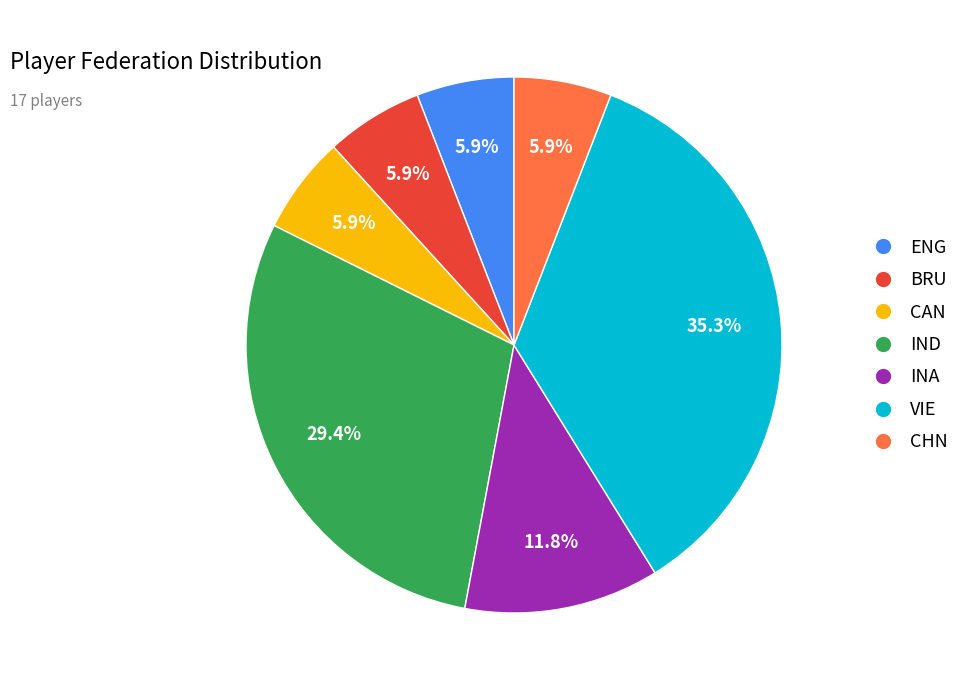

How many segments does this pie chart have?

7